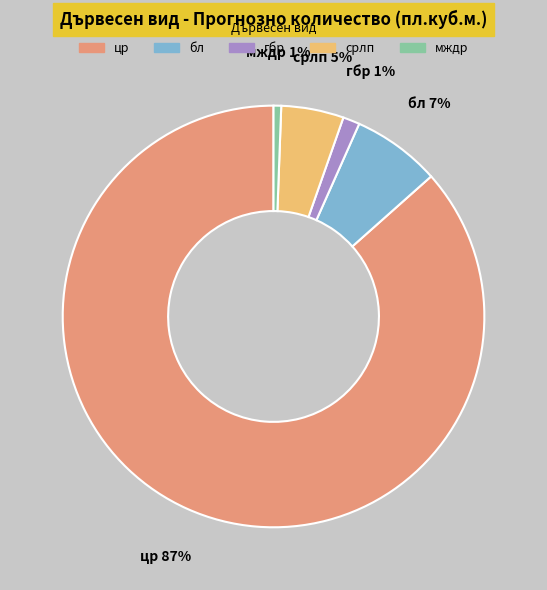

True or false: бл accounts for 20% of the total.

False